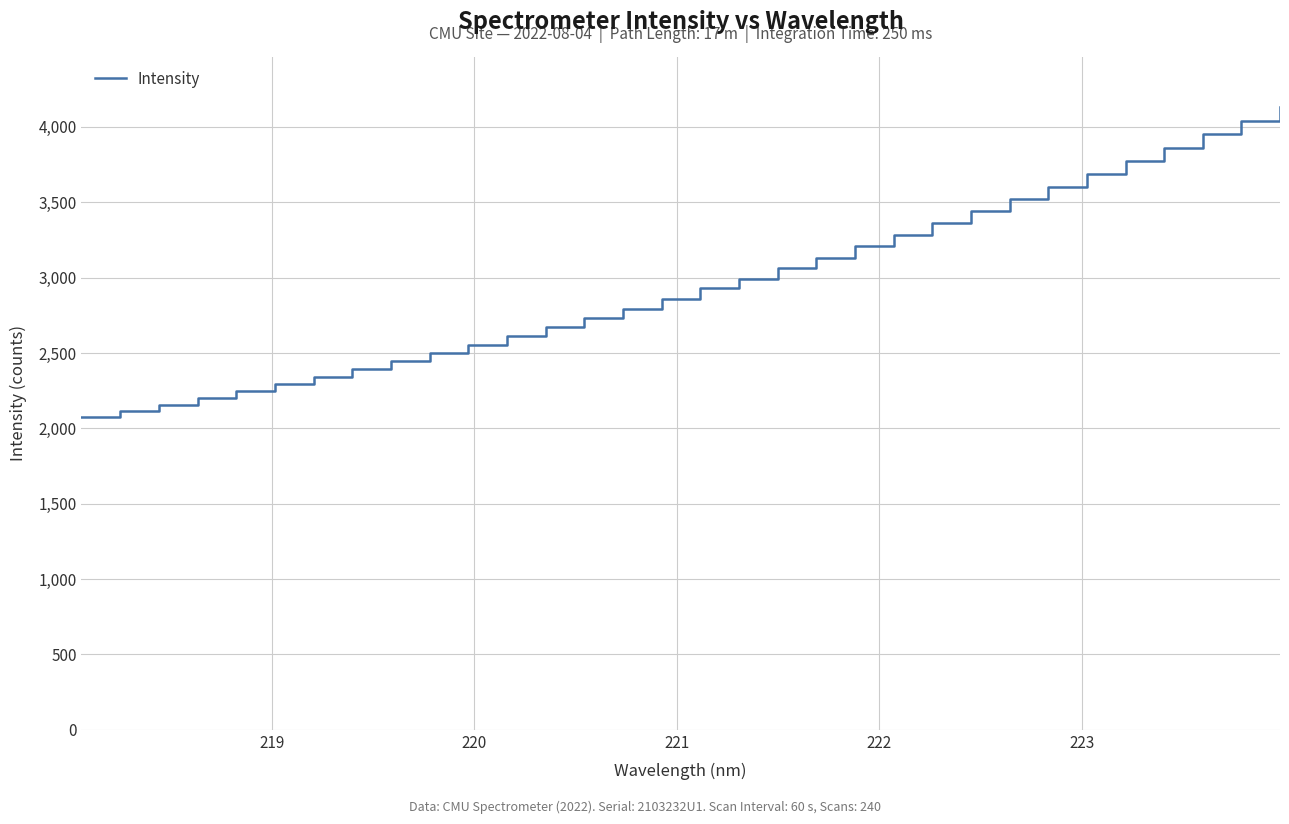

What is the greatest value displayed?

4134.7